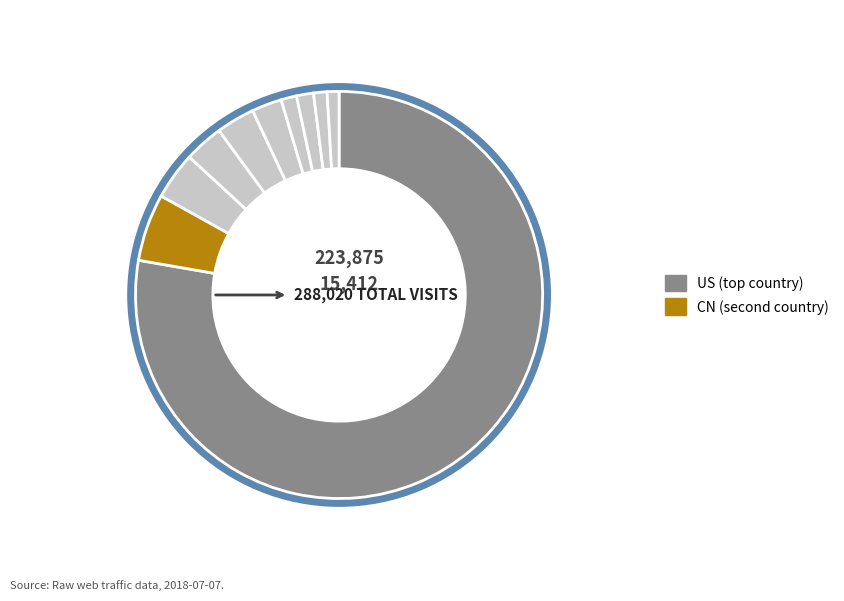

How many slices are in this pie chart?

10